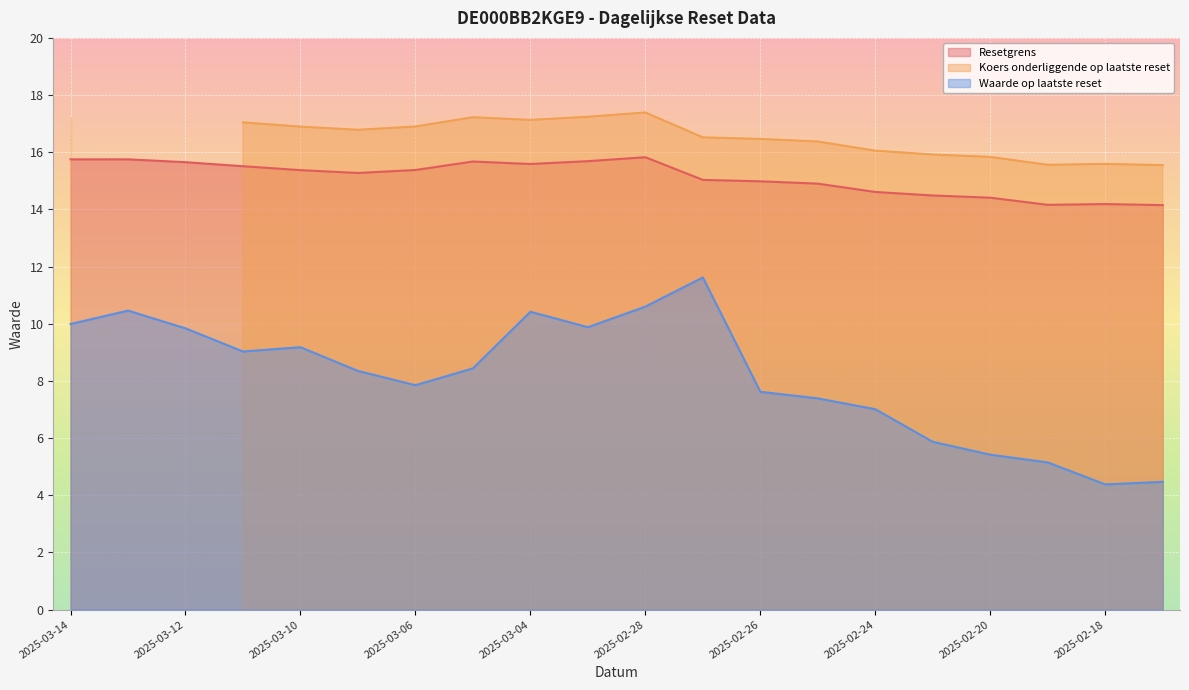

True or false: Waarde op laatste reset and Resetgrens intersect in this chart.

False